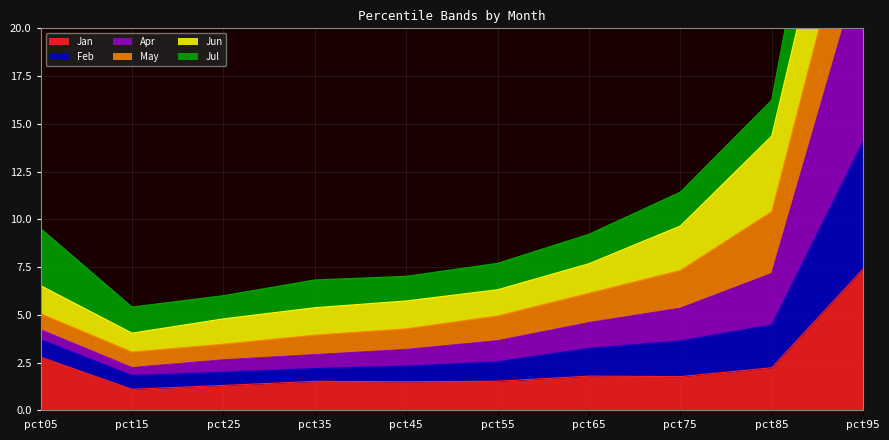

True or false: Apr and Feb cross at least once.

False